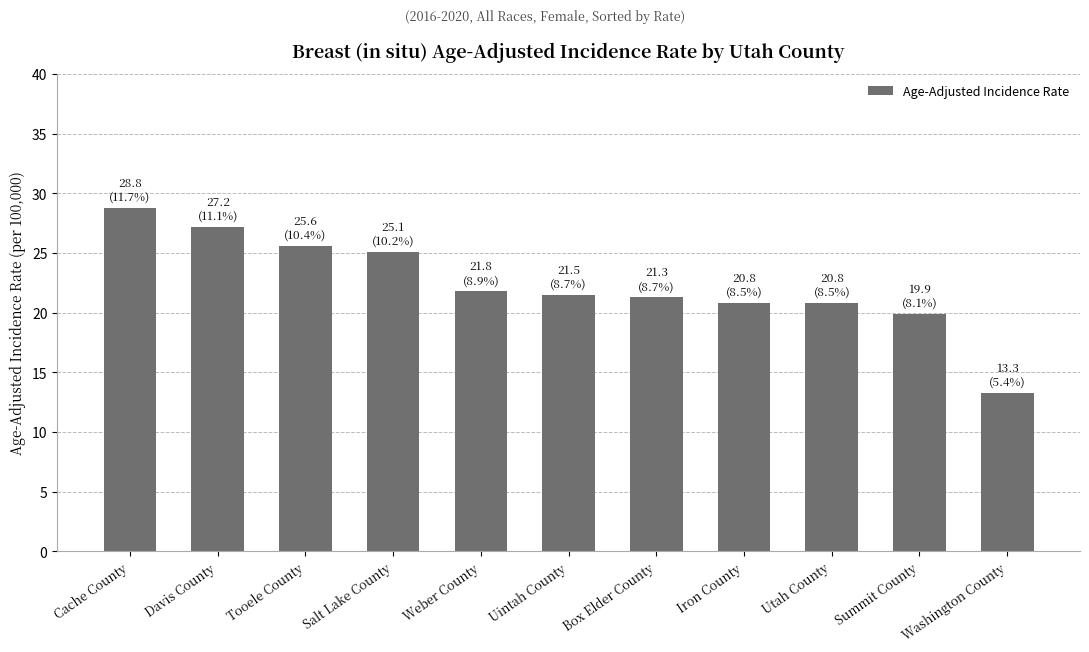

Which has a higher value, Davis County or Box Elder County?

Davis County